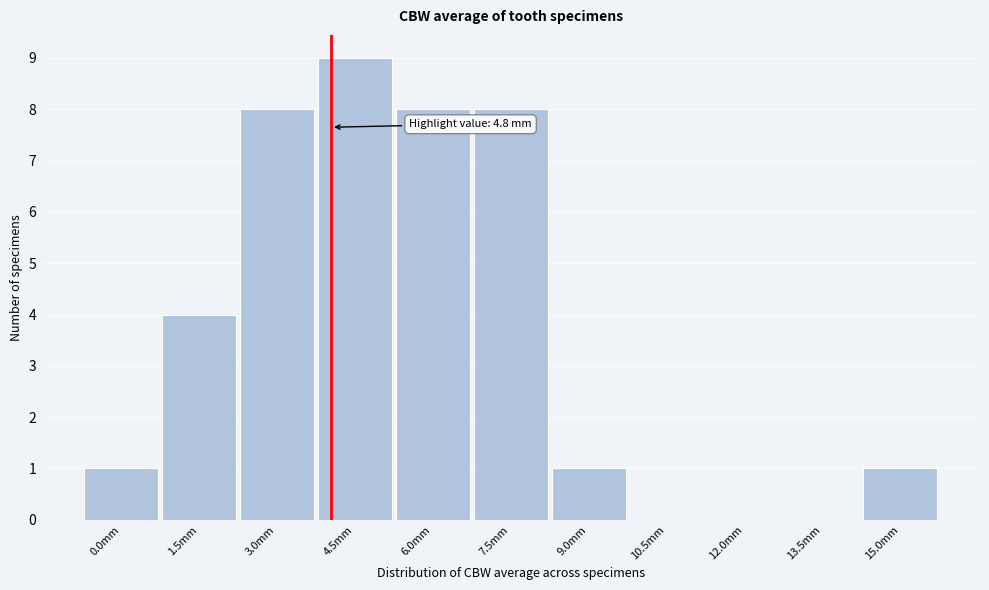

Reading right to left, transcribe all the data shown in this chart.

15.0mm=1	13.5mm=0	12.0mm=0	10.5mm=0	9.0mm=1	7.5mm=8	6.0mm=8	4.5mm=9	3.0mm=8	1.5mm=4	0.0mm=1